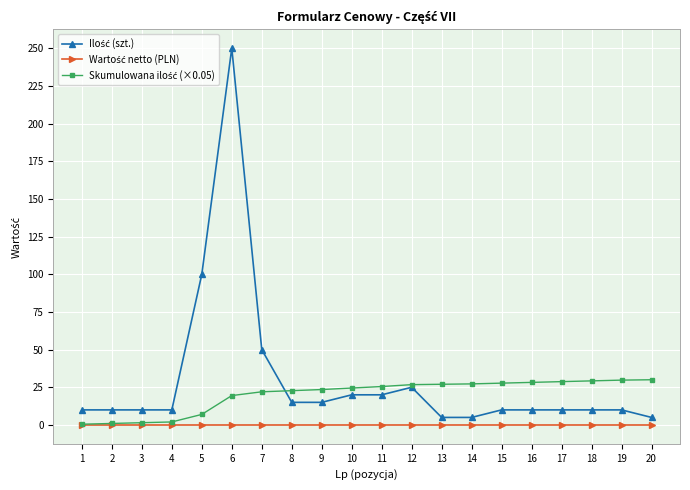

At which category does the chart reach its peak across all series?

6